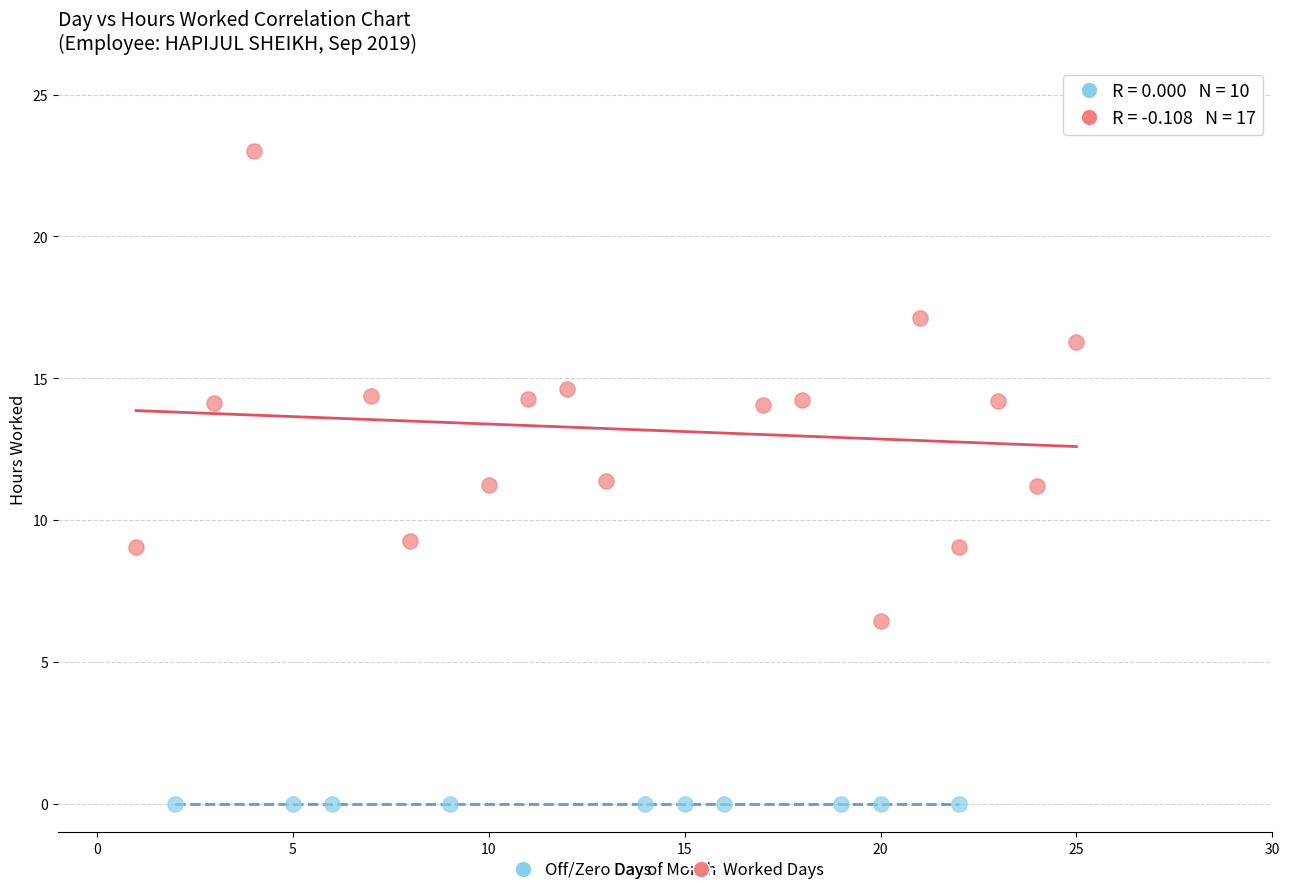

Which series contains the lowest Y value?

Off/Zero Days